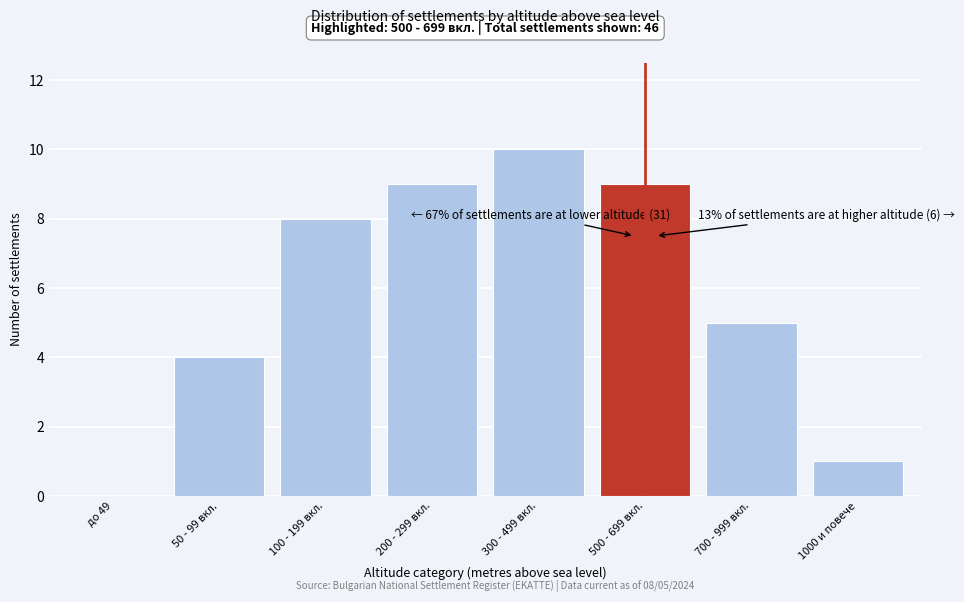

Reading left to right, list all the values displayed in this chart.

до 49=0	50 - 99 вкл.=4	100 - 199 вкл.=8	200 - 299 вкл.=9	300 - 499 вкл.=10	500 - 699 вкл.=9	700 - 999 вкл.=5	1000 и повече=1